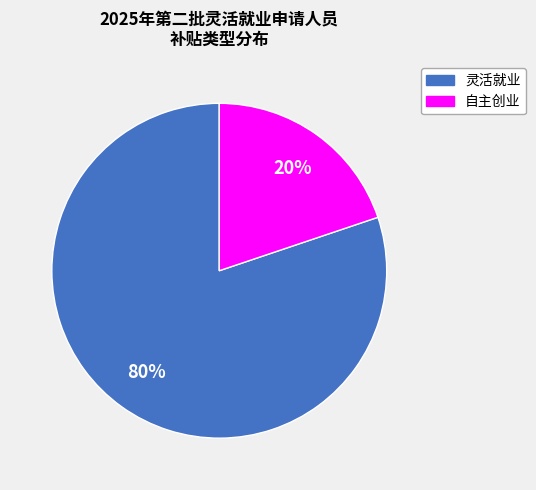

To the nearest percent, what is the average slice percentage?

50%